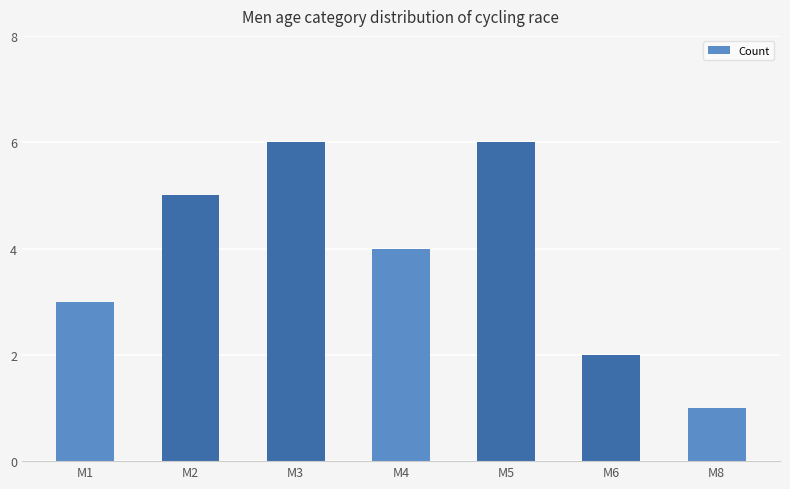

Which has a higher value, M4 or M3?

M3